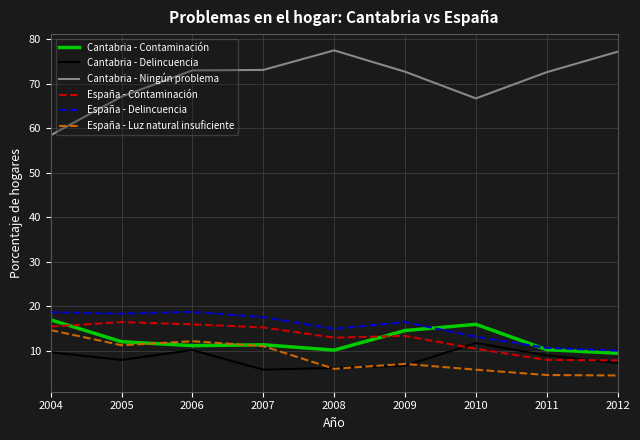

What value does the Cantabria - Ningún problema series have at 2011?

72.6